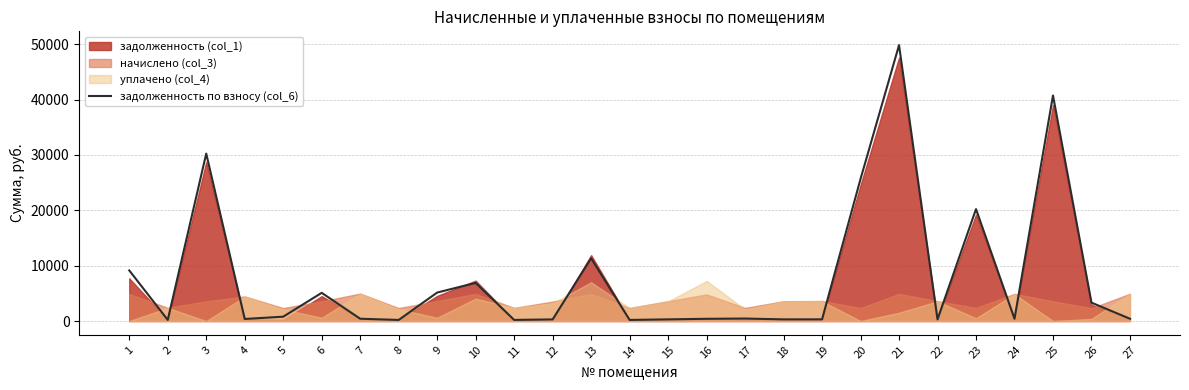

Reading left to right, transcribe all the data shown in this chart.

1=9138.9	2=199.1	3=30248.7	4=370.2	5=783.2	6=5091.5	7=413.2	8=194.9	9=5142.7	10=6889.3	11=197.3	12=293.0	13=11344.2	14=196.7	15=298.4	16=400.7	17=445.3	18=298.4	19=301.4	20=25672.8	21=49843.1	22=299.0	23=20221.7	24=409.0	25=40749.0	26=3319.1	27=410.8